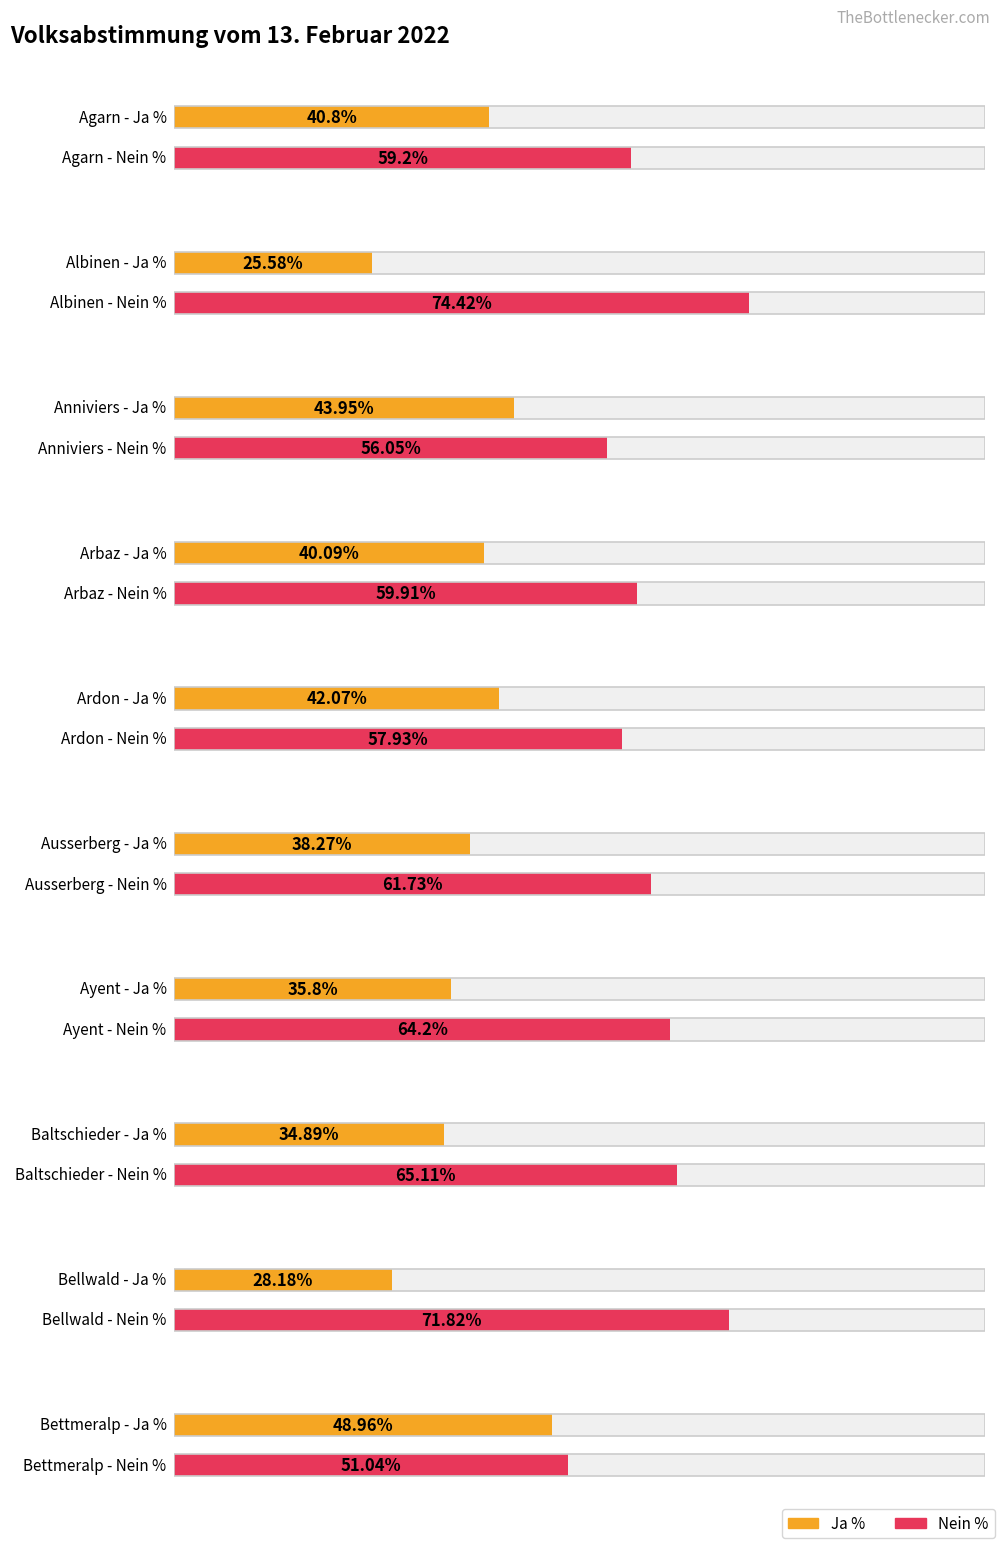

What is the lowest value of the Nein % series?

51.0